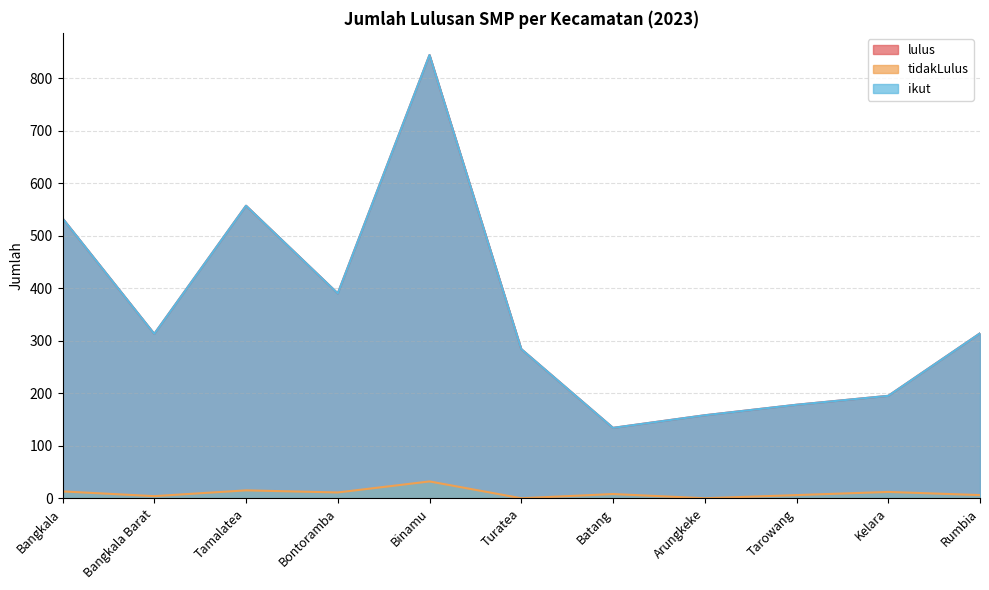

True or false: tidakLulus and lulus cross at least once.

False